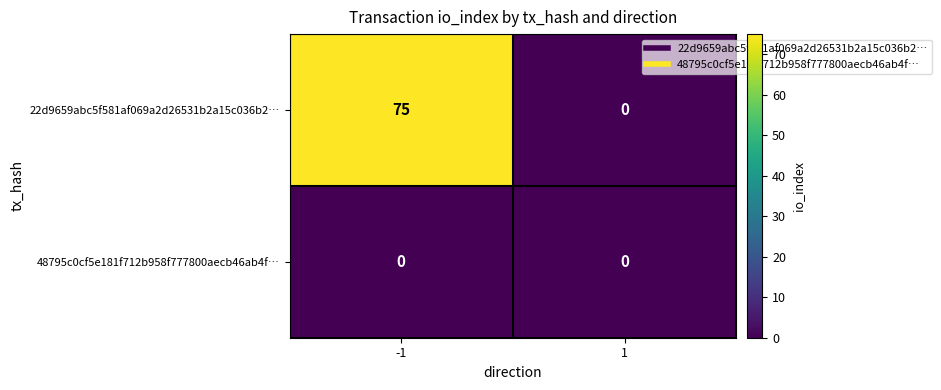

Reading left to right, transcribe all the data shown in this chart.

22d9659abc5f581af069a2d26531b2a15c036b2…: 75	0
48795c0cf5e181f712b958f777800aecb46ab4f…: 0	0